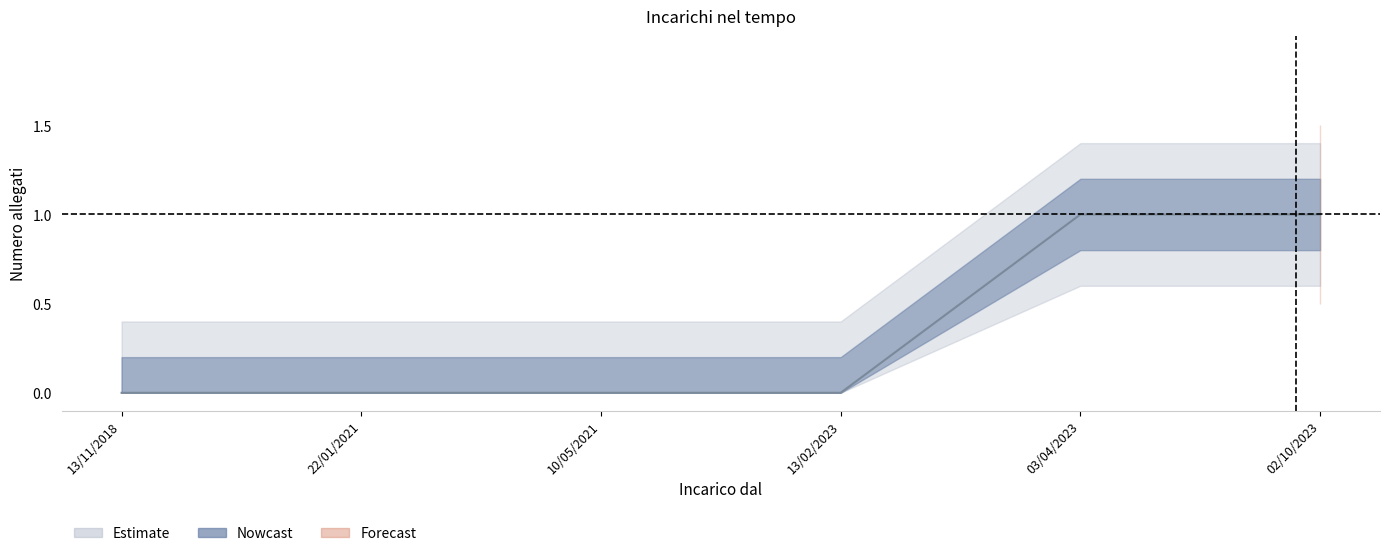

How many categories are shown in the chart?

6